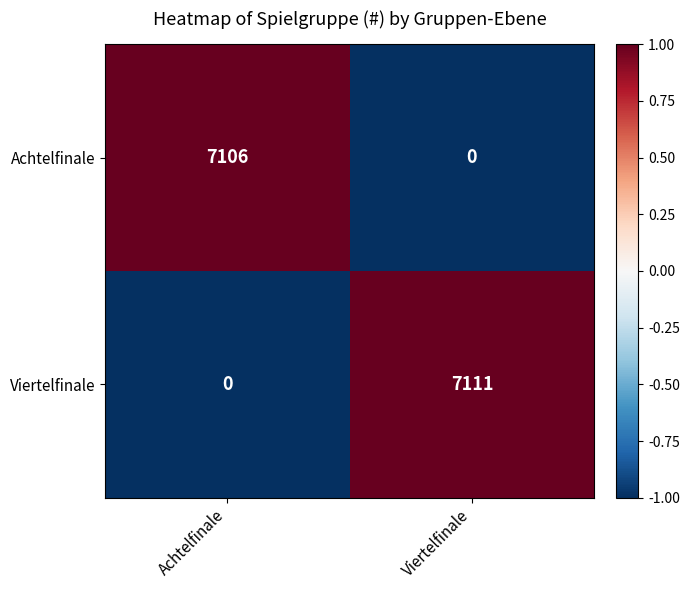

Where is Viertelfinale nearest to the value 3555?

Achtelfinale